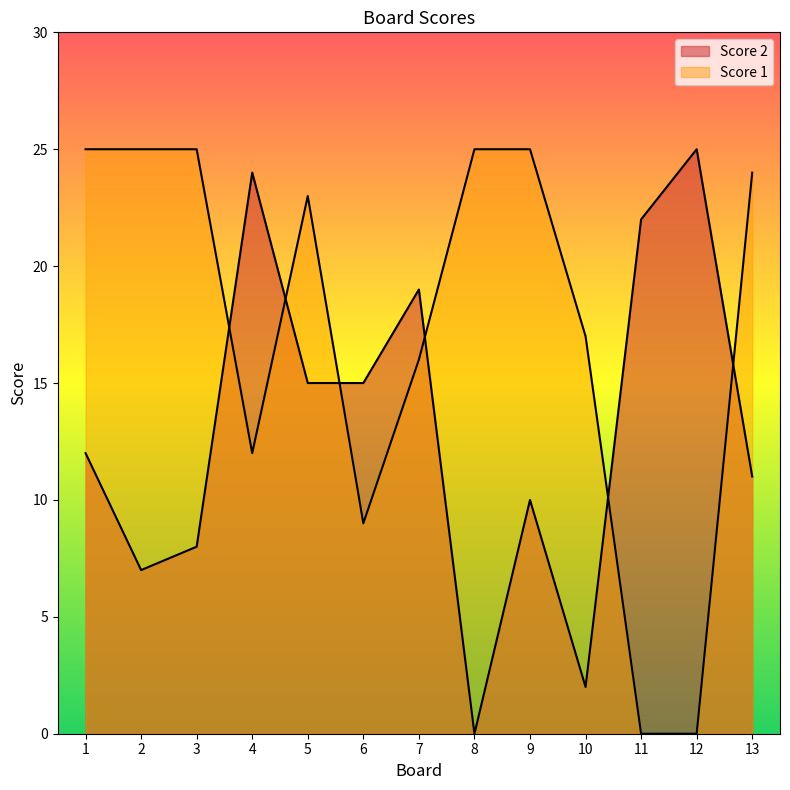

True or false: Score 1 has a value of 9 at 1.

False